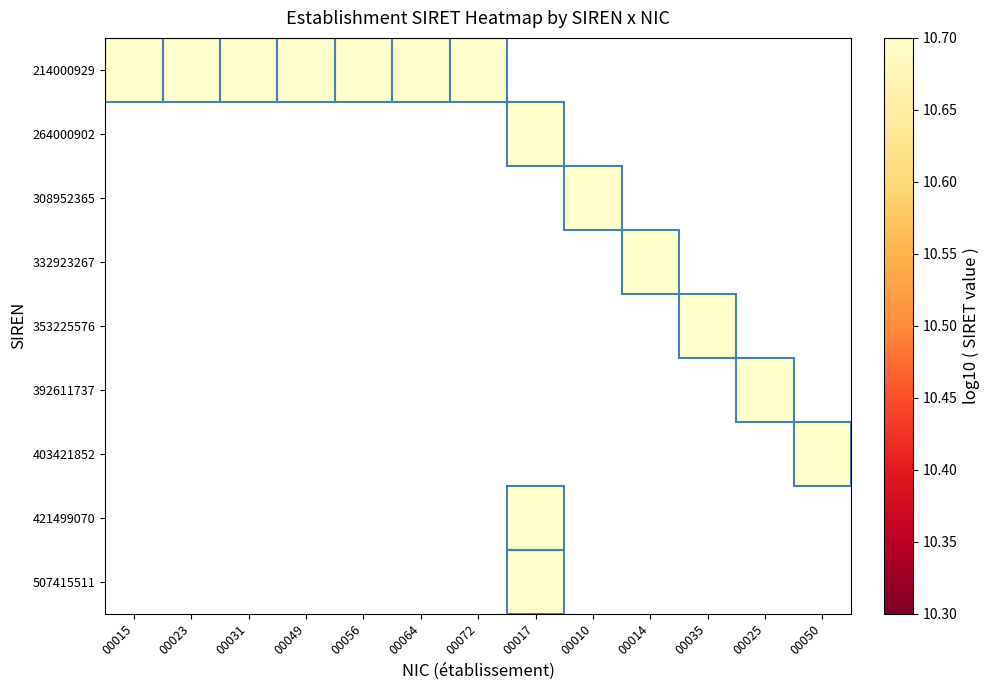

How many values in 392611737 are above zero?

1